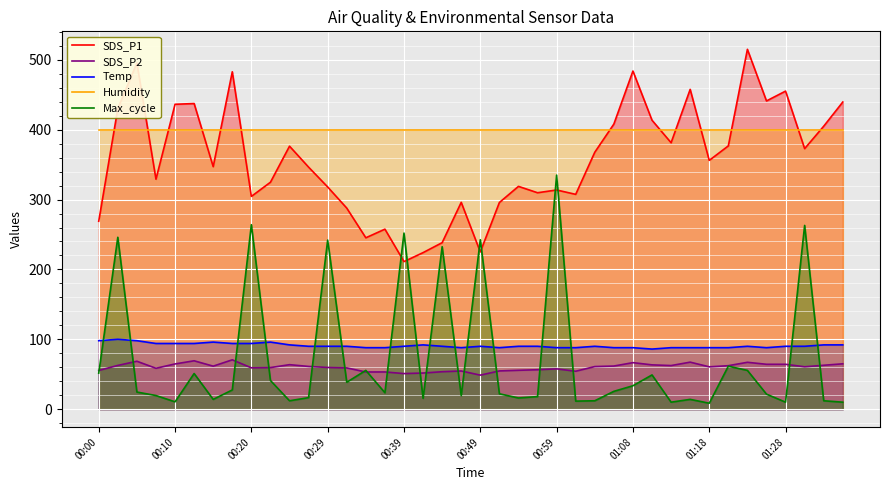

Reading left to right, list all the values displayed in this chart.

SDS_P1: 268.9	430.2	495.5	329.1	436.4	437.4	347.1	482.9	304.5	324.8	376.4	346.4	318.0	287.8	245.3	257.6	211.2	224.1	238.3	296.0	225.0	295.8	318.9	309.8	313.7	307.4	367.7	408.1	483.9	413.6	381.3	457.7	356.1	376.8	515.0	441.2	455.2	372.9	405.0	439.6
SDS_P2: 55.4	62.6	68.6	58.5	64.7	69.2	61.5	70.6	59.1	59.5	63.7	61.1	59.7	59.0	53.2	53.2	50.9	51.7	53.6	54.6	48.7	54.7	55.6	56.4	57.7	54.3	61.0	61.7	66.6	63.4	62.4	67.3	60.6	62.2	67.1	64.2	64.2	60.7	62.8	64.9
Temp: 98.0	100.0	98.0	94.0	94.0	94.0	96.0	94.0	94.0	96.0	92.0	90.0	90.0	90.0	88.0	88.0	90.0	92.0	90.0	88.0	90.0	88.0	90.0	90.0	88.0	88.0	90.0	88.0	88.0	86.0	88.0	88.0	88.0	88.0	90.0	88.0	90.0	90.0	92.0	92.0
Humidity: 399.6	399.6	399.6	399.6	399.6	399.6	399.6	399.6	399.6	399.6	399.6	399.6	399.6	399.6	399.6	399.6	399.6	399.6	399.6	399.6	399.6	399.6	399.6	399.6	399.6	399.6	399.6	399.6	399.6	399.6	399.6	399.6	399.6	399.6	399.6	399.6	399.6	399.6	399.6	399.6
Max_cycle: 51.5	246.0	24.5	19.5	10.5	51.0	14.0	27.5	264.0	41.0	12.0	16.5	242.0	38.5	55.5	23.5	252.0	15.5	232.5	19.5	242.5	22.0	16.0	18.0	335.0	11.5	12.0	25.5	33.5	49.0	10.0	14.0	8.5	61.5	55.5	21.5	10.0	263.0	12.0	10.0